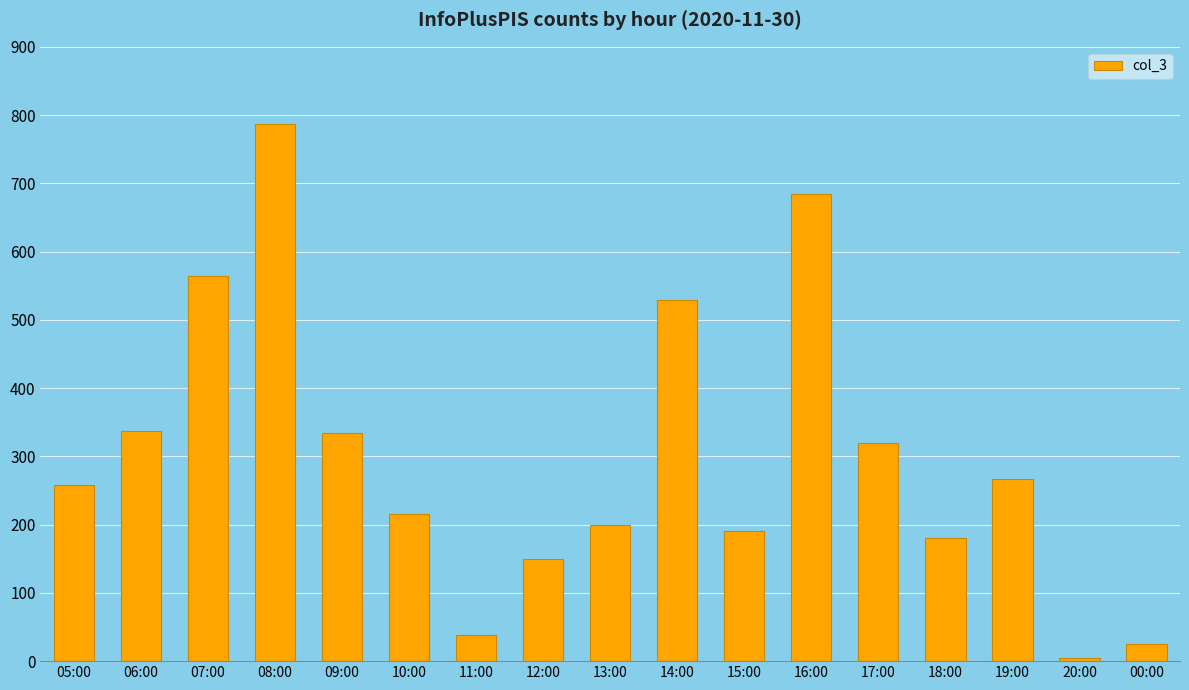

What is the sum of all values?

5084